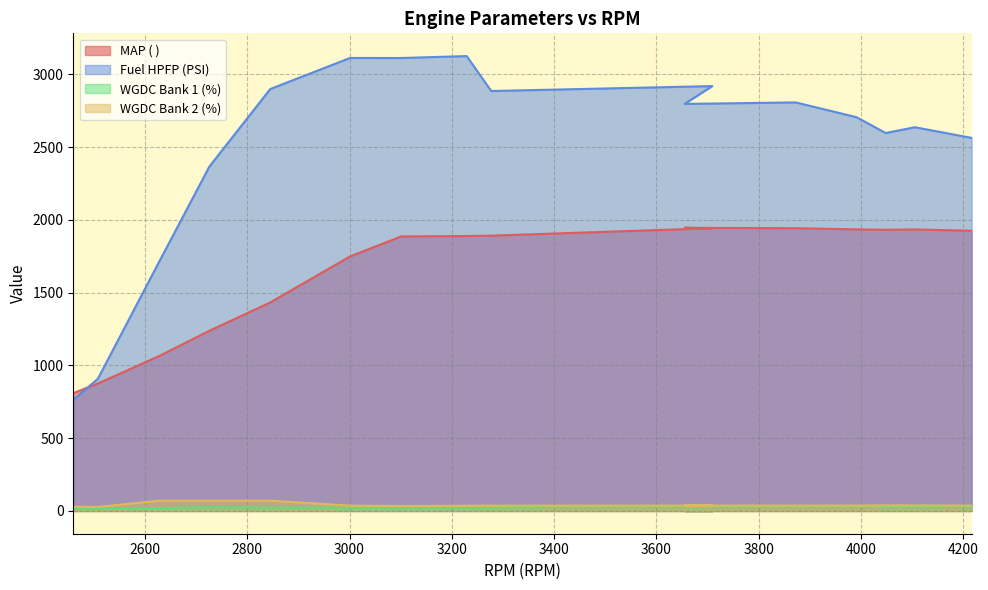

What position from the right is 3991?

4